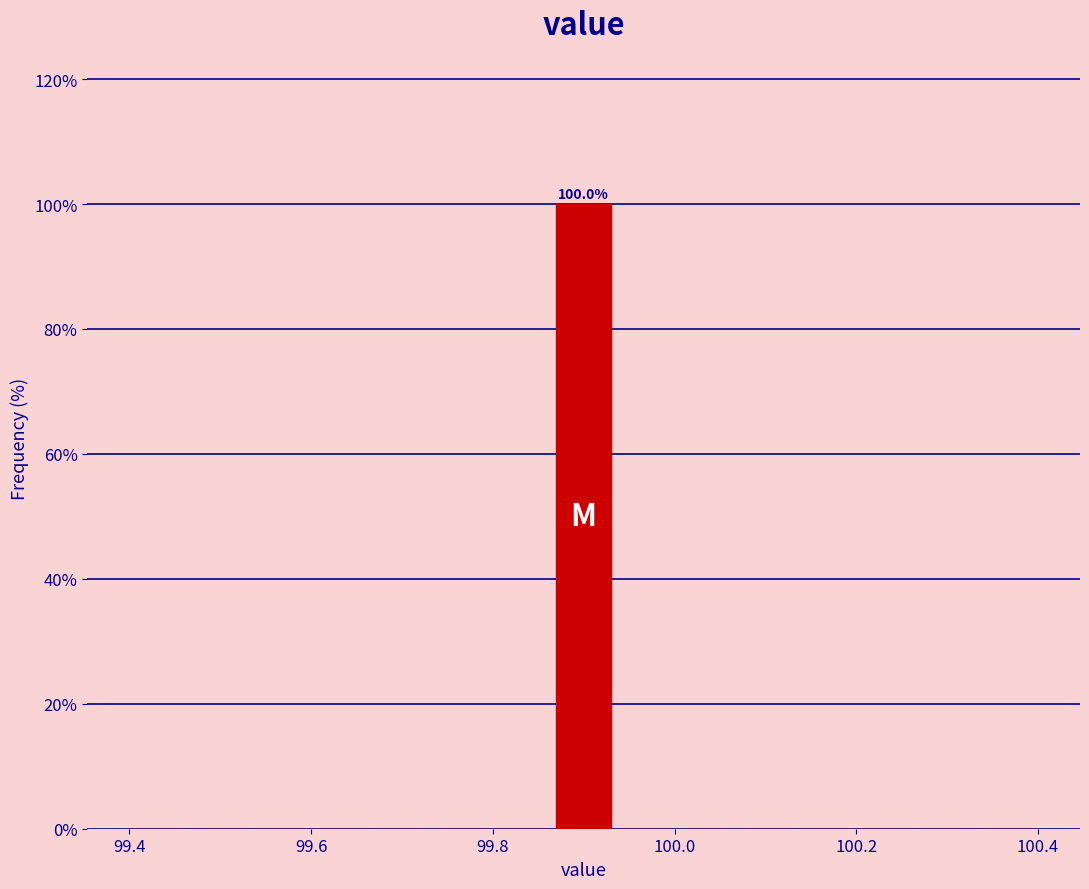

Read against the x-axis, roughly where is the centre of the tallest bar?

99.90